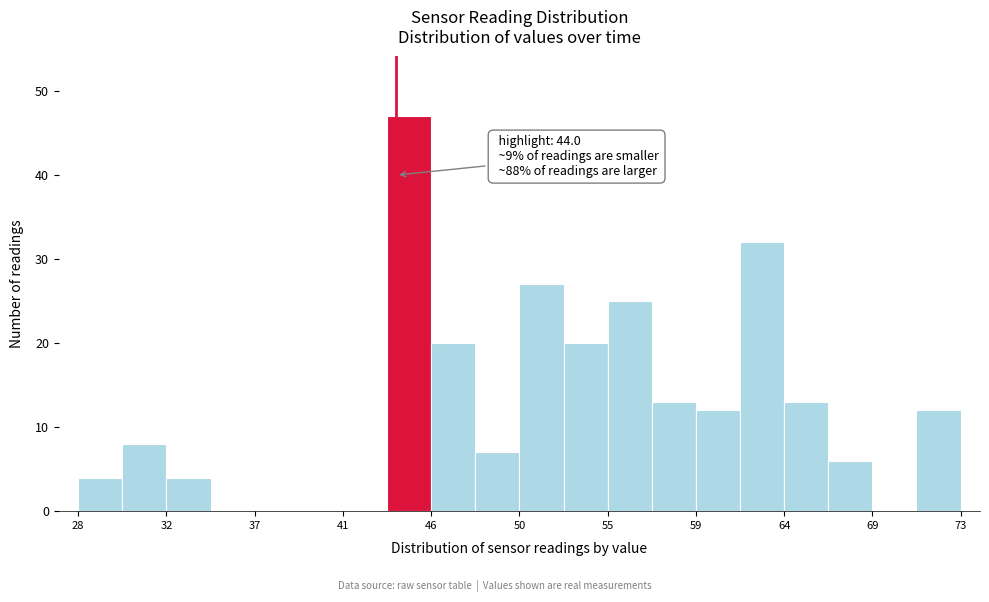

Which range on the x-axis has the tallest bar?

43.5 to 46.0